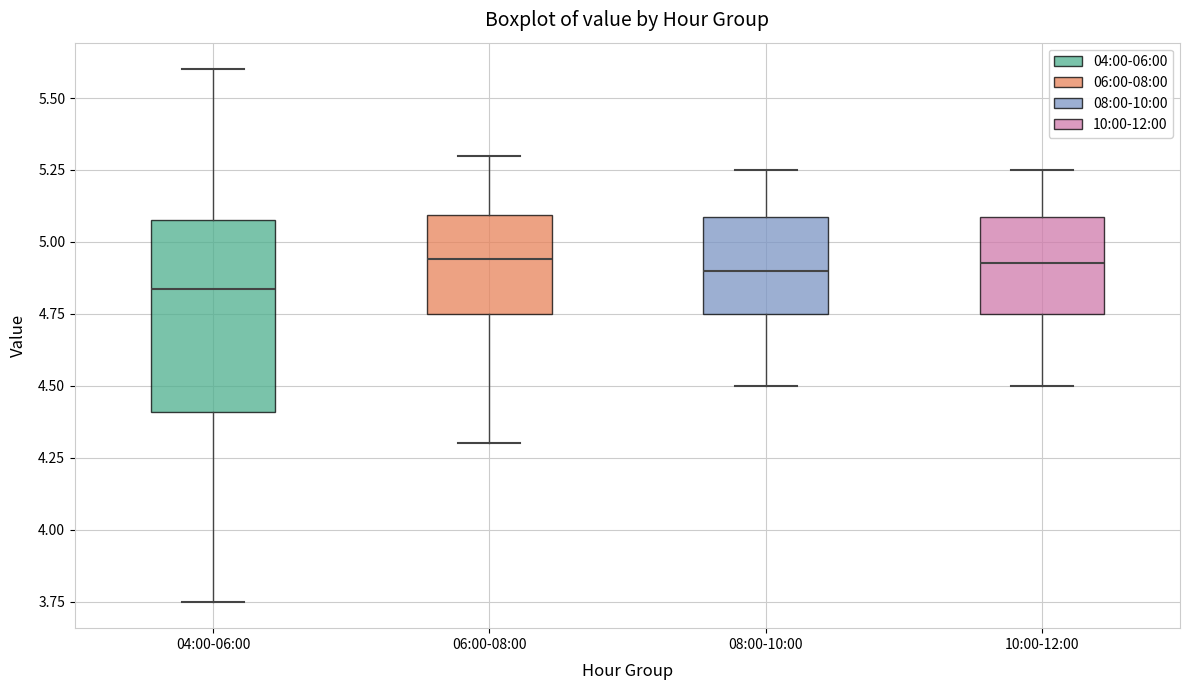

Which box is the tallest, from its lower edge to its upper edge?

04:00-06:00